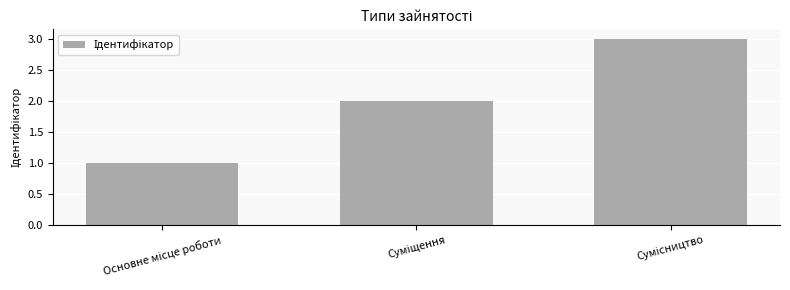

What is the difference between the maximum and second lowest values?

1